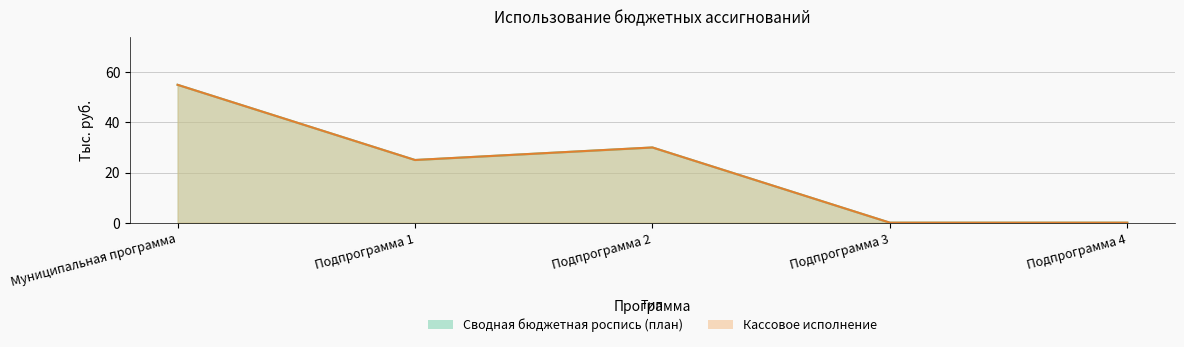

Reading left to right, transcribe all the data shown in this chart.

Сводная бюджетная роспись (план): 55	25	30	0	0
Кассовое исполнение: 55	25	30	0	0